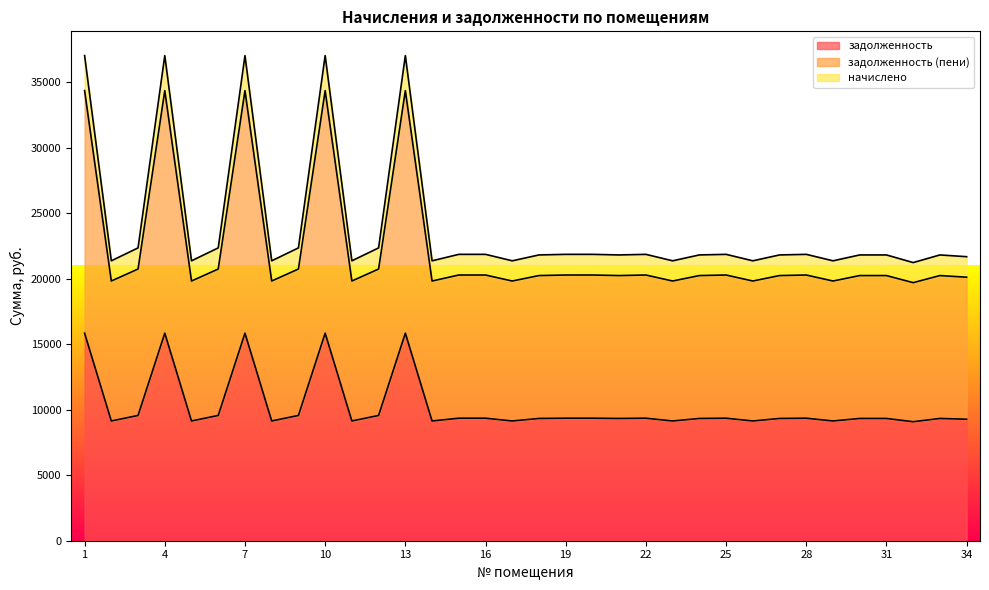

Reading left to right, transcribe all the data shown in this chart.

задолженность: 15840.0	9139.2	9561.6	15840.0	9139.2	9561.6	15840.0	9139.2	9561.6	15840.0	9139.2	9561.6	15840.0	9139.2	9350.4	9350.4	9139.2	9331.2	9350.4	9350.4	9331.2	9350.4	9139.2	9331.2	9350.4	9139.2	9331.2	9350.4	9139.2	9331.2	9331.2	9081.6	9331.2	9273.6
задолженность (пени): 34353.0	19820.6	20736.7	34353.0	19820.6	20736.7	34353.0	19820.6	20736.7	34353.0	19820.6	20736.7	34353.0	19820.6	20278.7	20278.7	19820.6	20237.0	20278.7	20278.7	20237.0	20278.7	19820.6	20237.0	20278.7	19820.6	20237.0	20278.7	19820.6	20237.0	20237.0	19695.7	20237.0	20112.1
начислено: 37026.0	21362.9	22350.2	37026.0	21362.9	22350.2	37026.0	21362.9	22350.2	37026.0	21362.9	22350.2	37026.0	21362.9	21856.6	21856.6	21362.9	21811.7	21856.6	21856.6	21811.7	21856.6	21362.9	21811.7	21856.6	21362.9	21811.7	21856.6	21362.9	21811.7	21811.7	21228.2	21811.7	21677.0